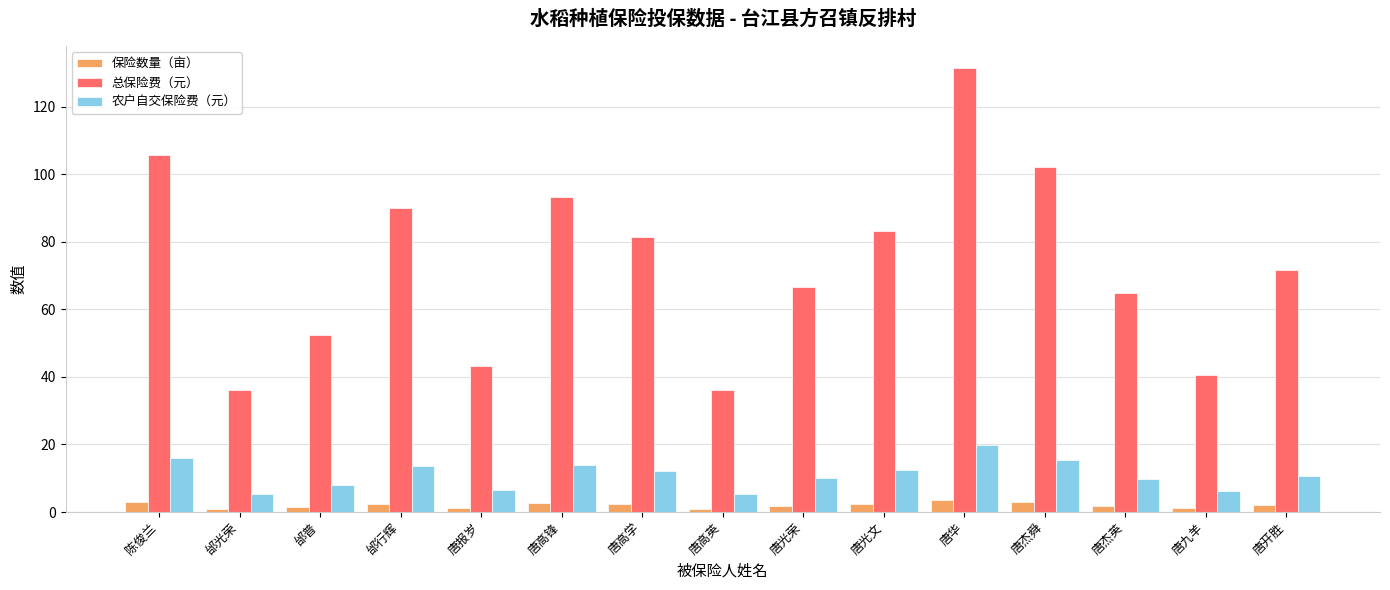

What is the label of the 9th bar from the right?

唐高学